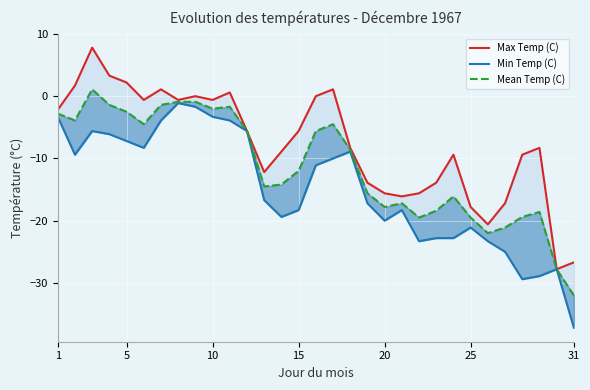

True or false: Max Temp (C) and Mean Temp (C) cross at least once.

False